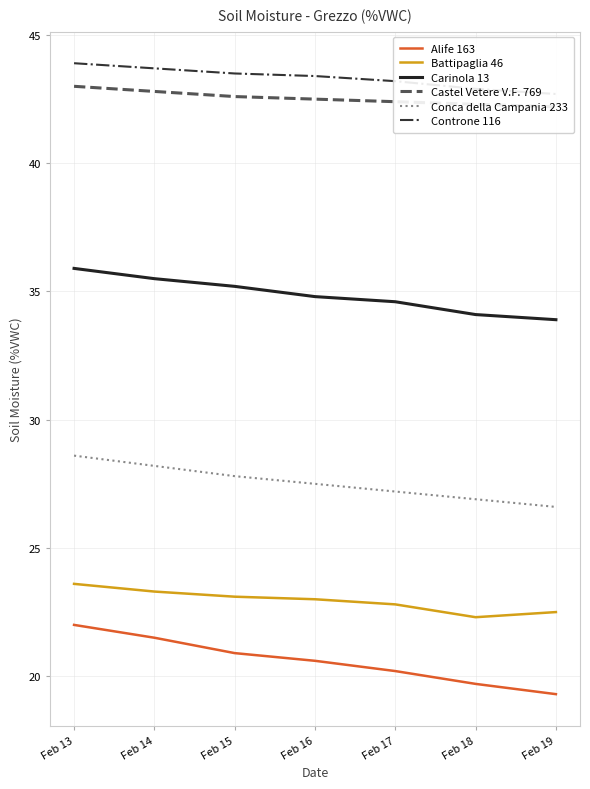

The value of Controne 116 at Feb 14 is 66.3. True or false?

False